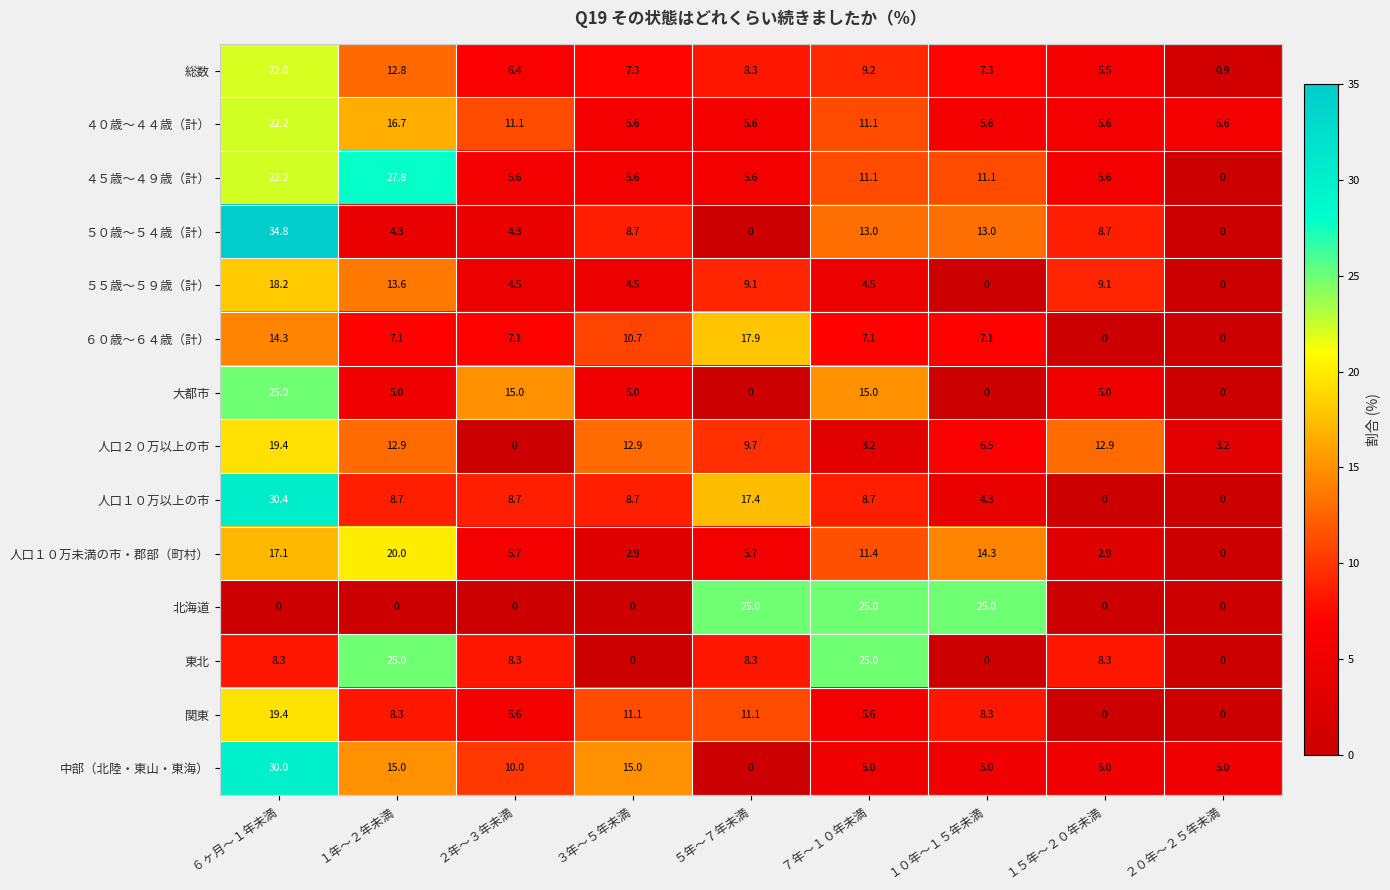

At which category does the chart reach its peak across all series?

６ヶ月～１年未満